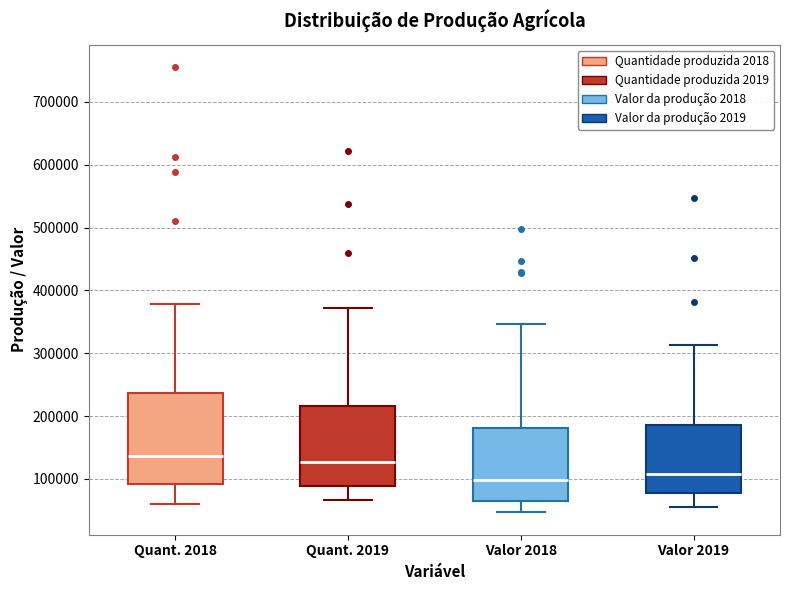

Where does the median line of the box for Quant. 2018 sit on the y-axis? The values are not printed on the chart, so give them approximately, as read against the axis.

140000